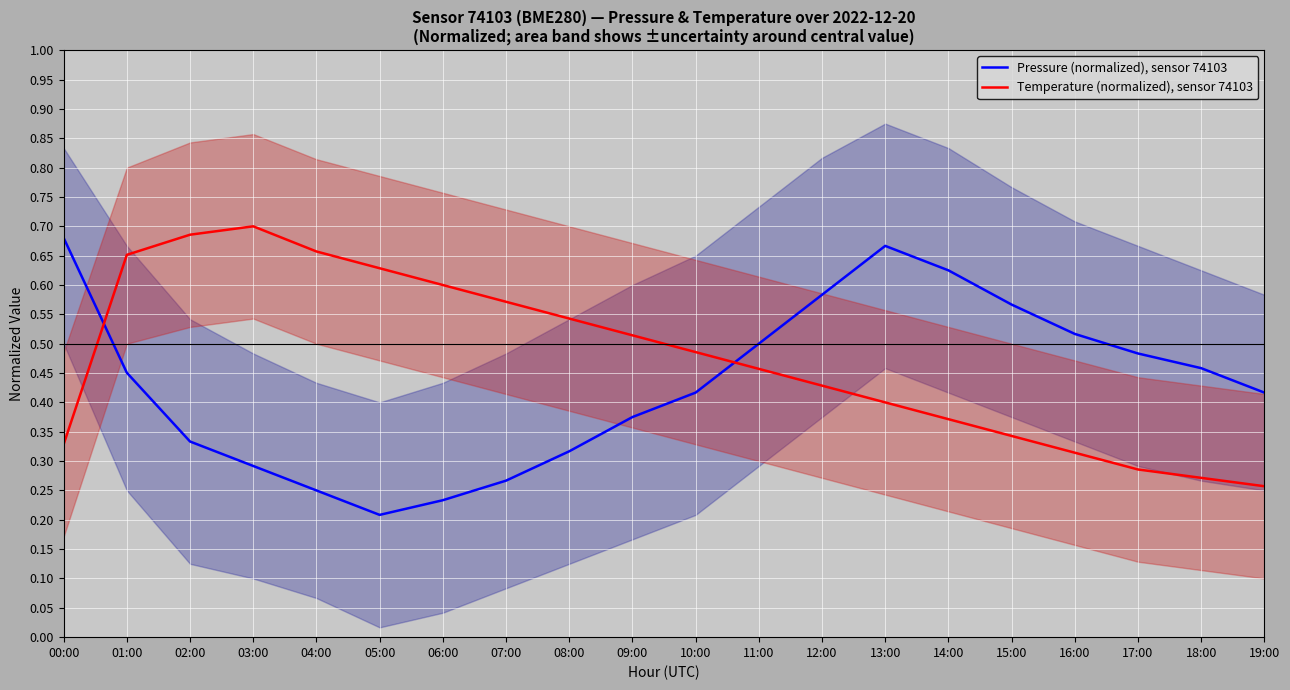

Reading left to right, transcribe all the data shown in this chart.

Pressure (normalized), sensor 74103: 0.7	0.5	0.3	0.3	0.2	0.2	0.2	0.3	0.3	0.4	0.4	0.5	0.6	0.7	0.6	0.6	0.5	0.5	0.5	0.4
Temperature (normalized), sensor 74103: 0.3	0.7	0.7	0.7	0.7	0.6	0.6	0.6	0.5	0.5	0.5	0.5	0.4	0.4	0.4	0.3	0.3	0.3	0.3	0.3